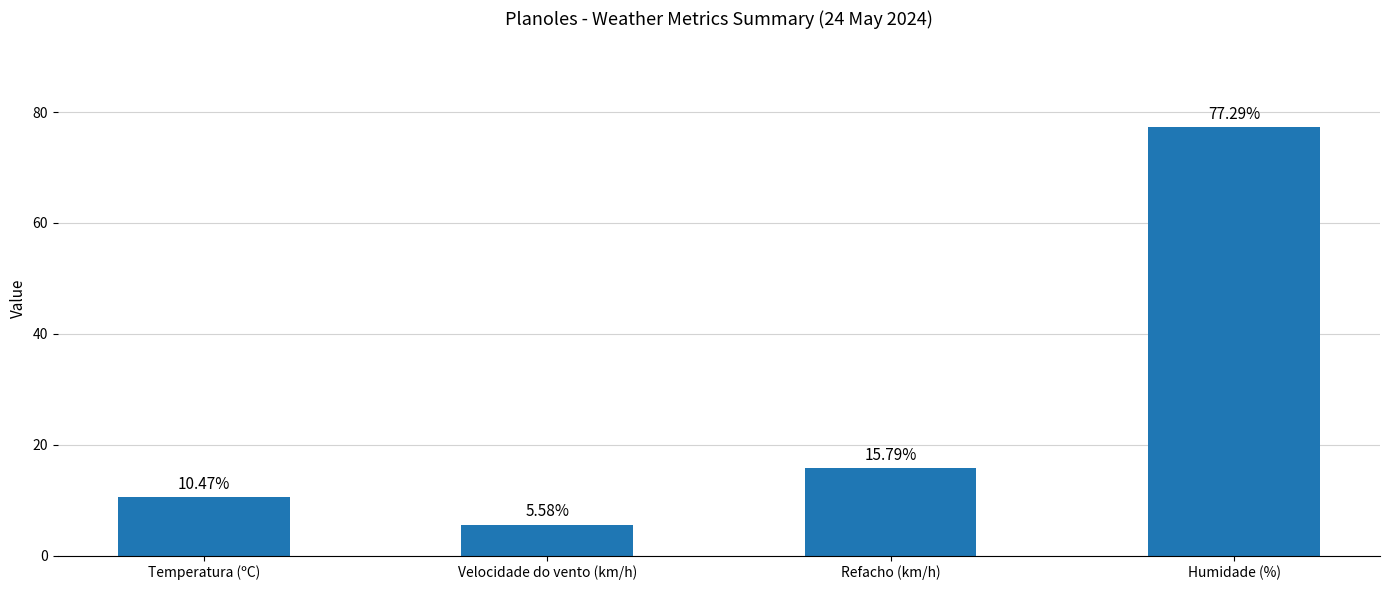

What is the value of the 4th bar from the left?

77.3